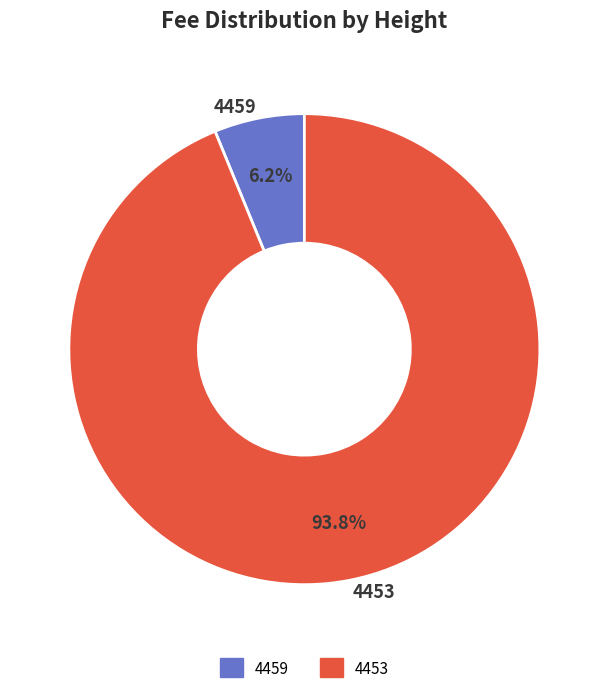

To the nearest percent, what portion does 4459 represent?

6%